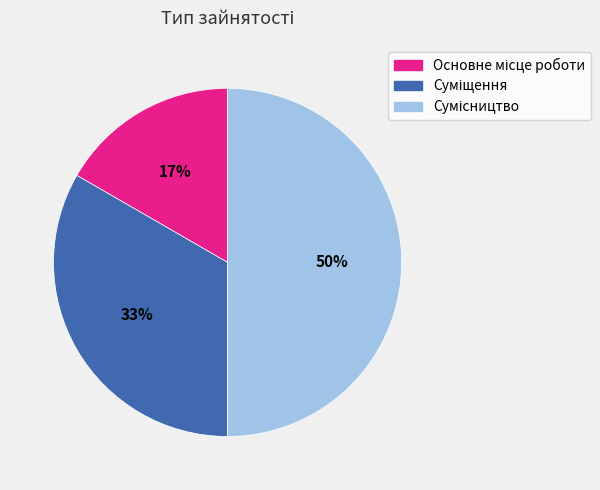

To the nearest percent, what is the difference between the largest and smallest slice percentages?

33%